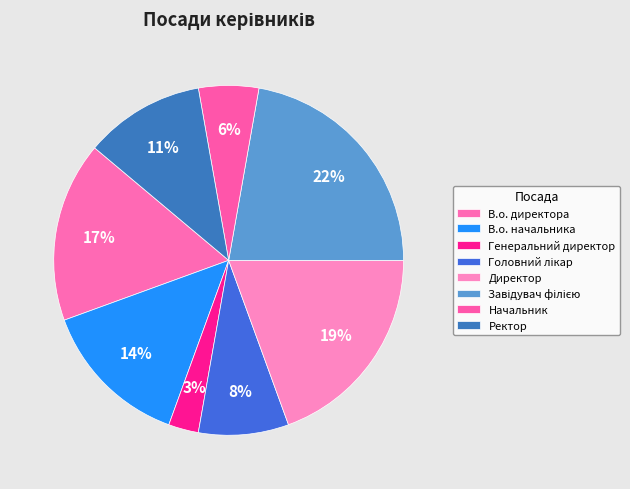

How many slices are in this pie chart?

8